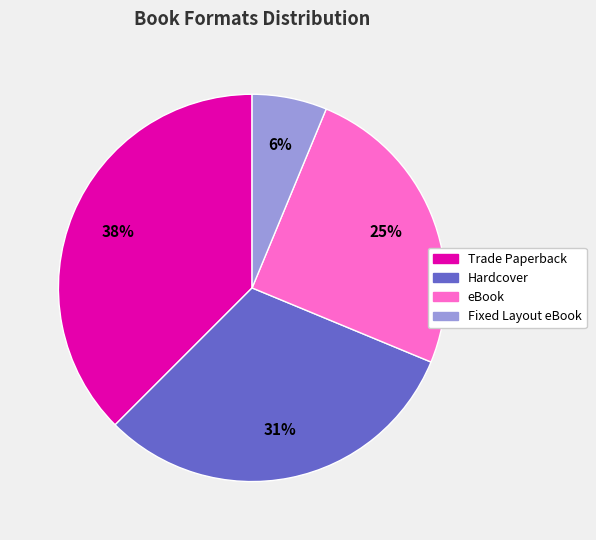

To the nearest percent, what percentage of the pie is Fixed Layout eBook?

6%